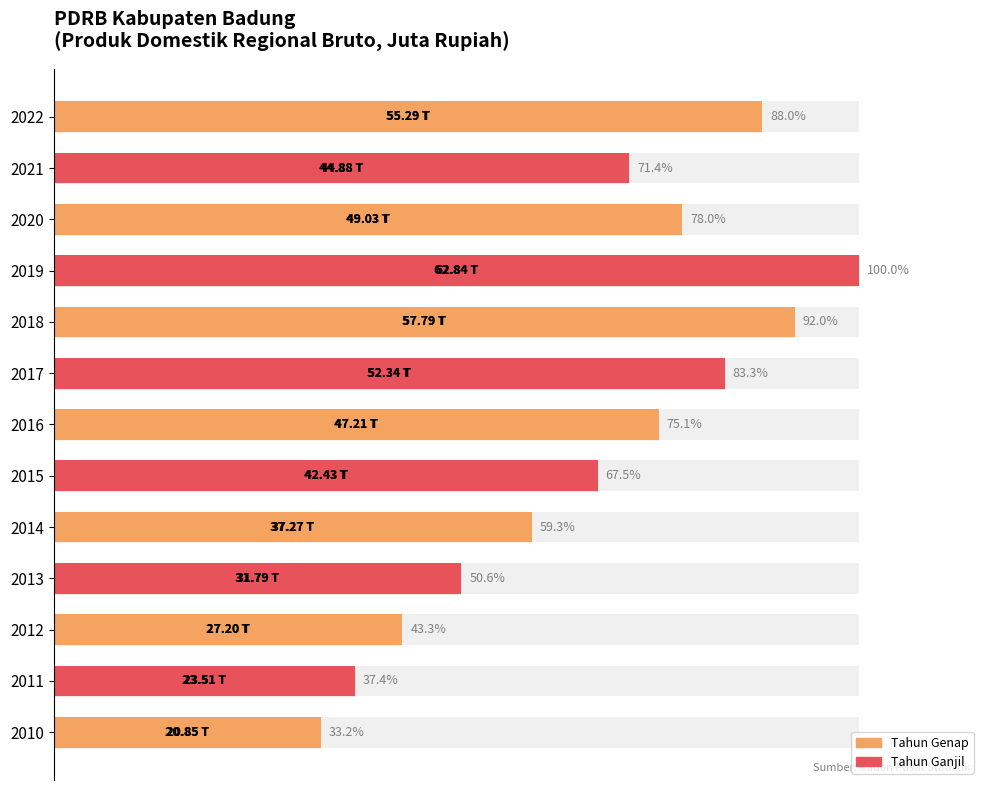

Is it true that the value at 2019 is 49.3?

False